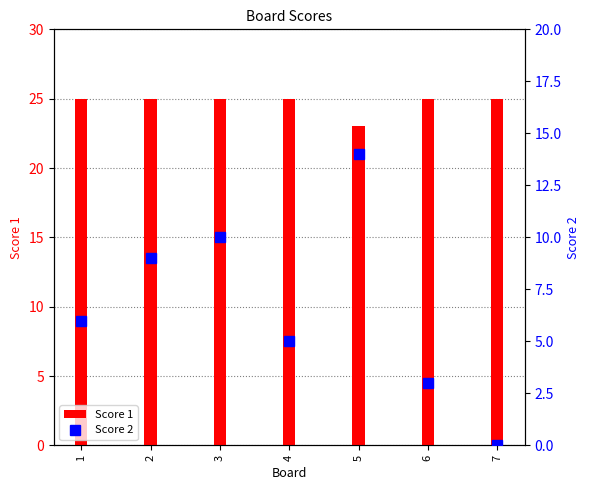

At how many categories does at least one series exceed 19?

7